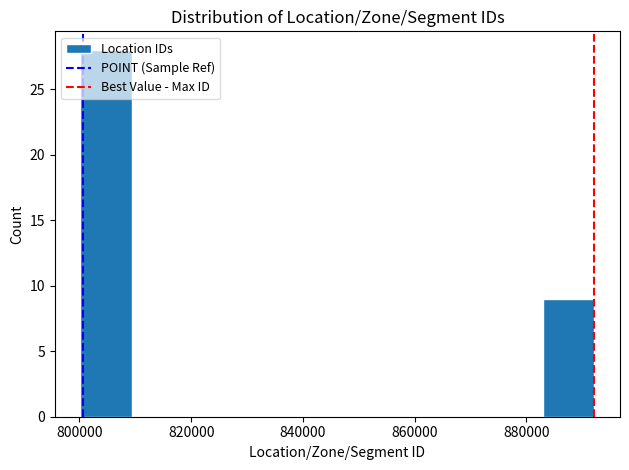

Reading left to right, list every bar in this chart as the range it spans on the x-axis followed by its height. Neither the bar edges nor the heights are printed on the chart, so give them approximately, as read against the axes.

800000 to 810000: 28
810000 to 818000: 0
818000 to 828000: 0
828000 to 836000: 0
836000 to 846000: 0
846000 to 856000: 0
856000 to 864000: 0
864000 to 874000: 0
874000 to 882000: 0
882000 to 892000: 9